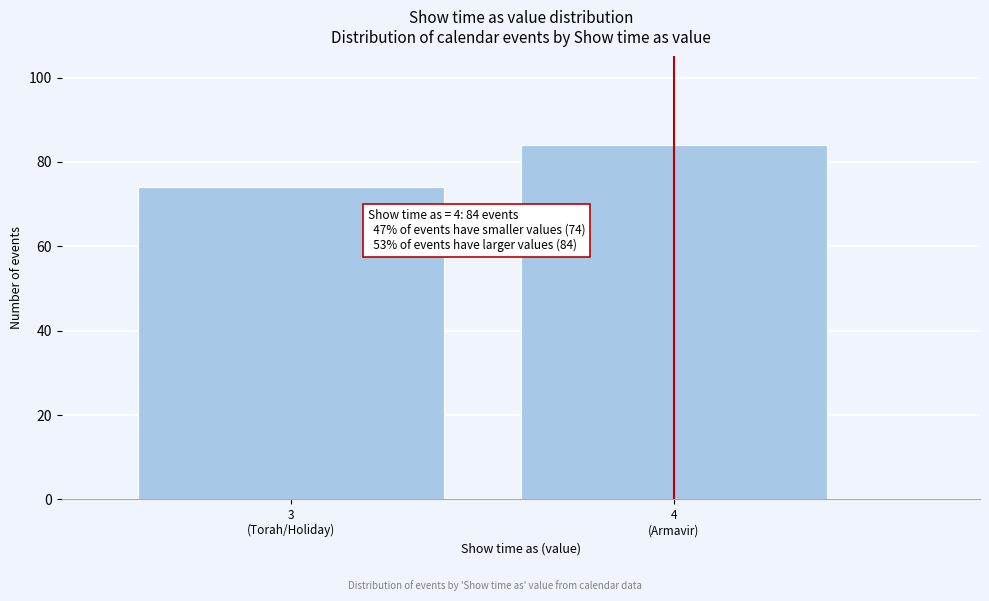

Reading left to right, transcribe all the data shown in this chart.

74	84